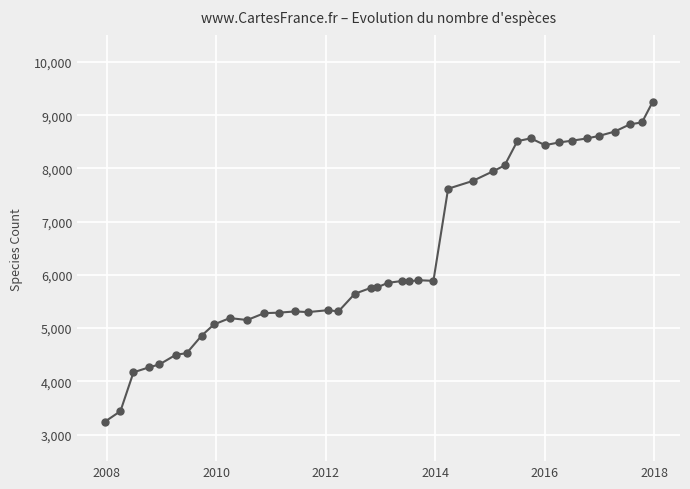

Does the chart have visible grid lines?

Yes